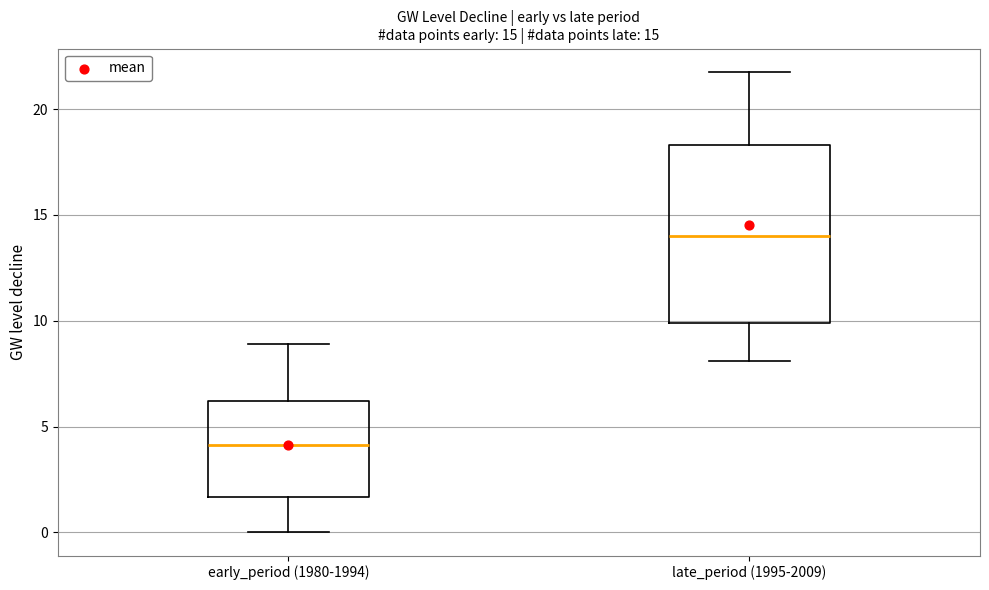

Reading left to right, transcribe this box plot: for each box, give where its median line is, the range the box spans, and where its two whiskers end, as read against the y-axis. The values are not printed on the chart, so give them approximately, as read against the axis.

early_period (1980-1994): median 4.0, box 1.5 to 6.0, whiskers 0.0 to 9.0
late_period (1995-2009): median 14.0, box 10.0 to 18.5, whiskers 8.0 to 22.0